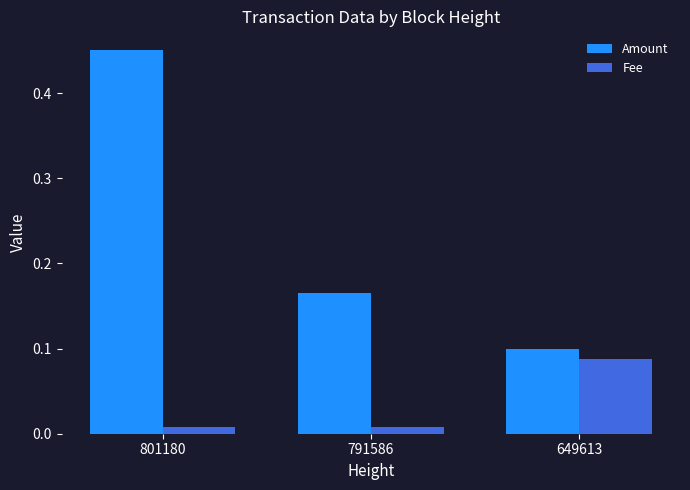

How many Amount values are between 0 and 1?

3